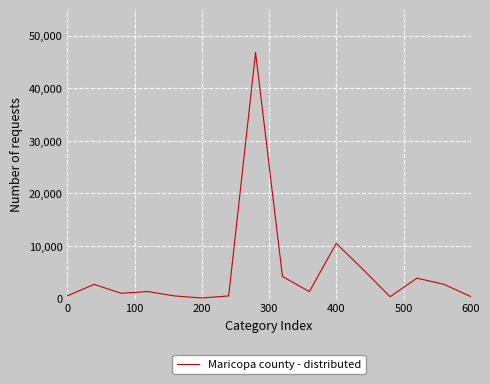

What is the greatest value displayed?

46772